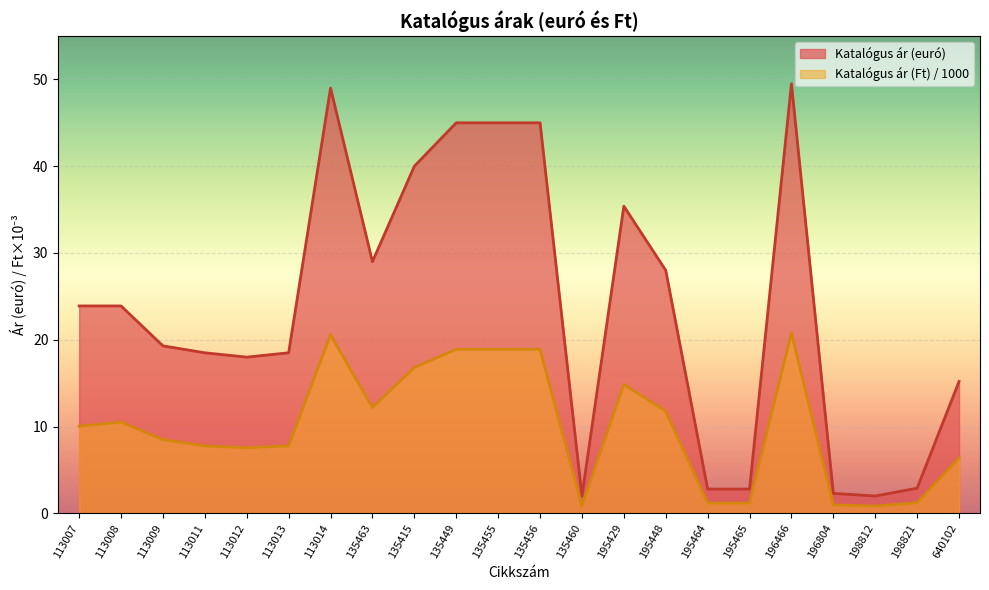

What is the label of the 4th point from the right?

196804